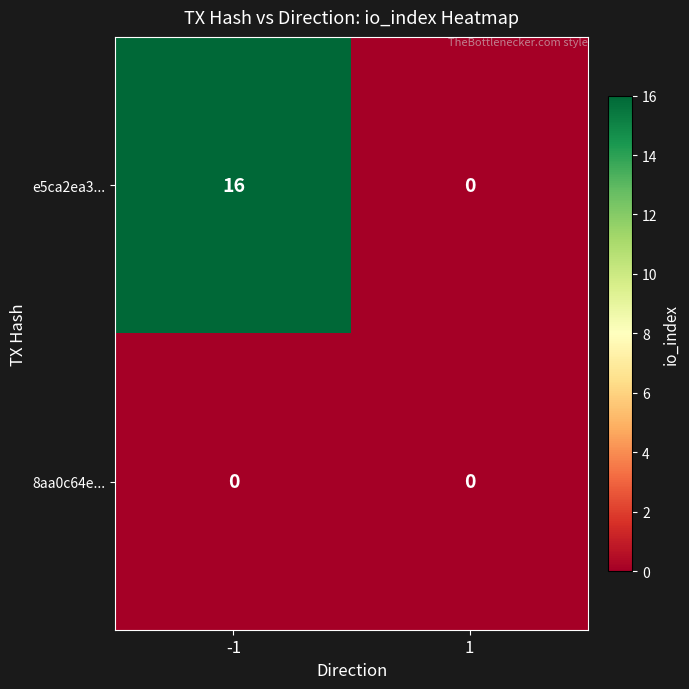

Reading left to right, what are all the values shown in this chart?

e5ca2ea3...: 16	0
8aa0c64e...: 0	0